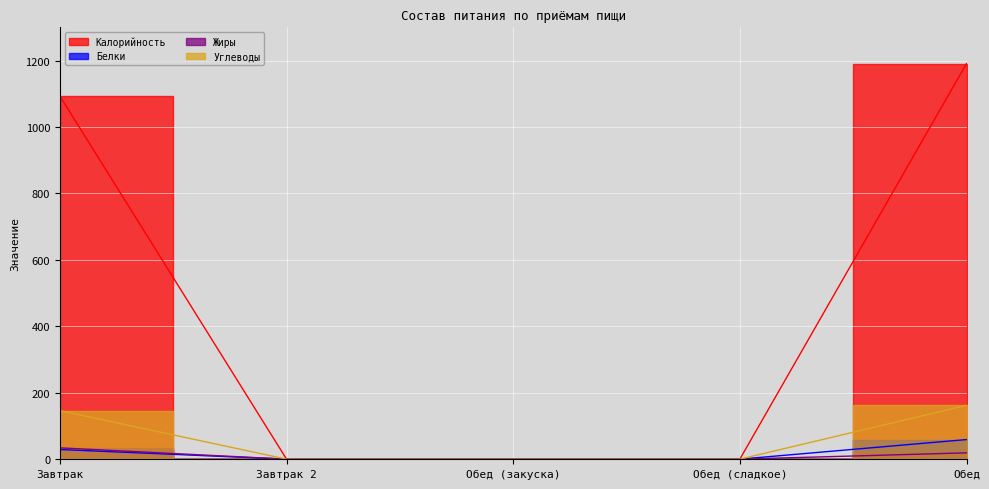

How many lines are shown in the chart?

4